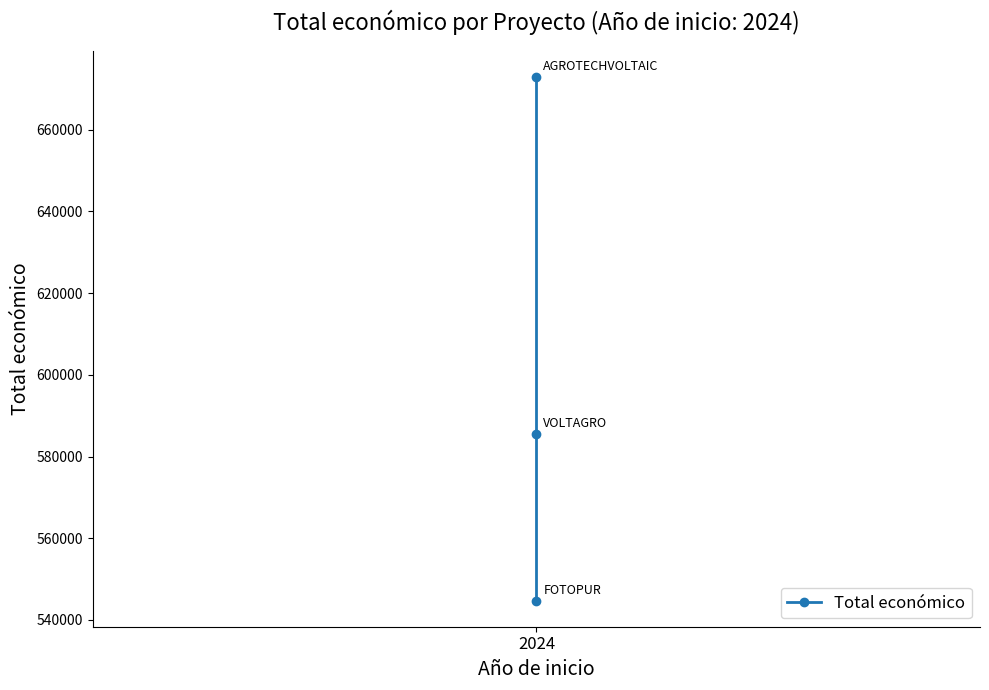

What is the approximate value at 2024, to the nearest 100?

585500